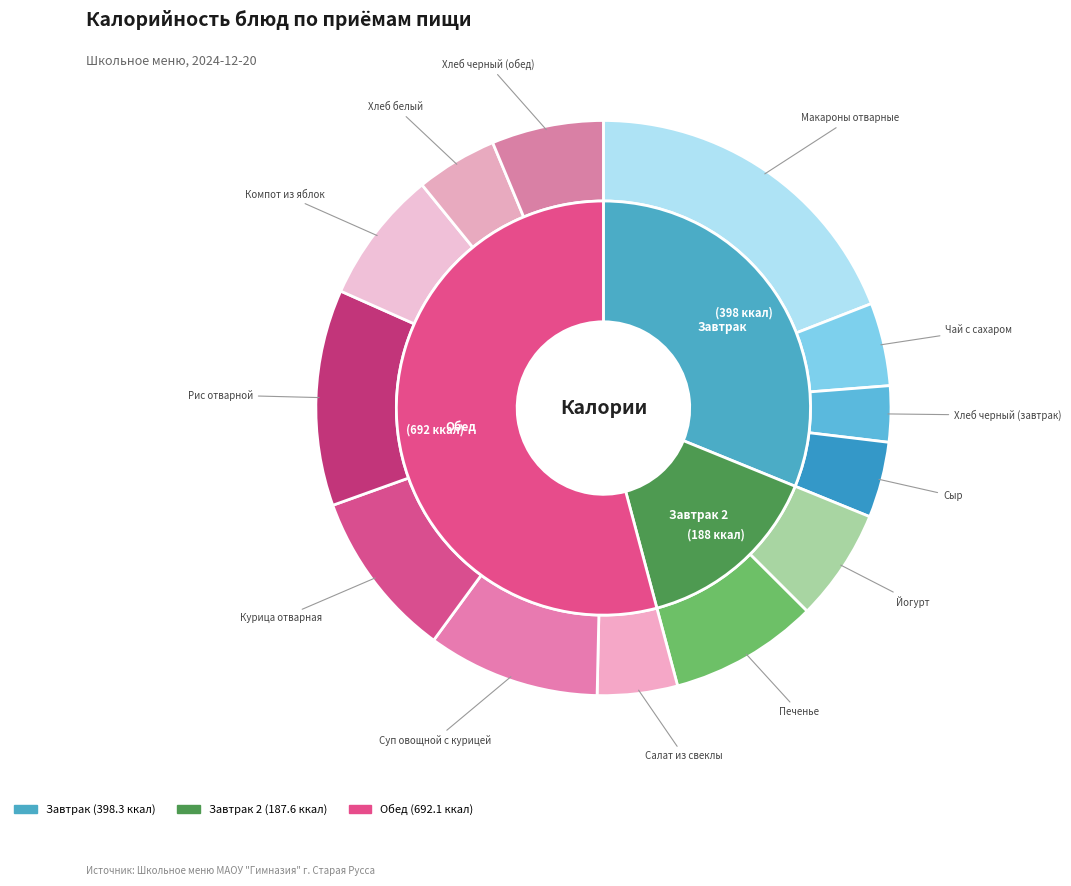

To the nearest percent, what portion does Курица отварная represent?

9%